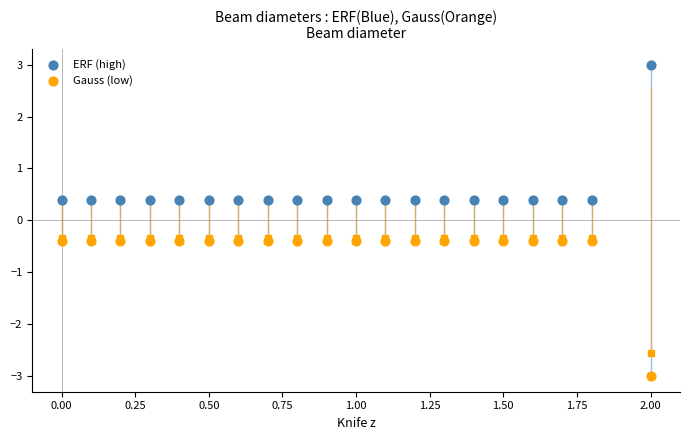

Which series reaches the maximum Y coordinate?

ERF (high)